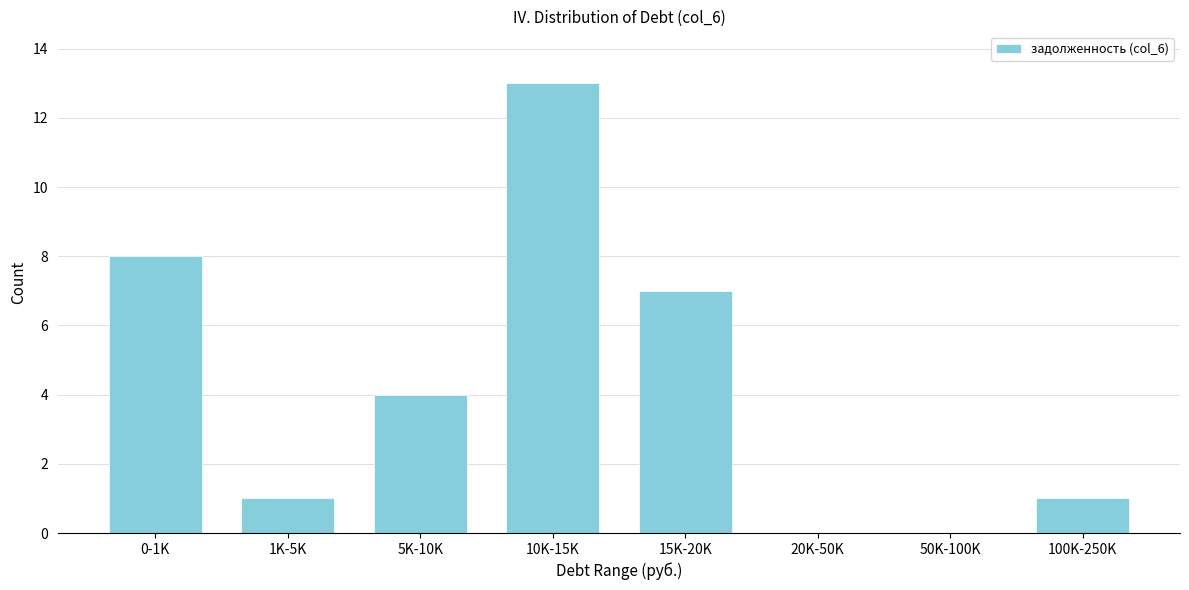

Reading right to left, transcribe all the data shown in this chart.

100K-250K=1	50K-100K=0	20K-50K=0	15K-20K=7	10K-15K=13	5K-10K=4	1K-5K=1	0-1K=8